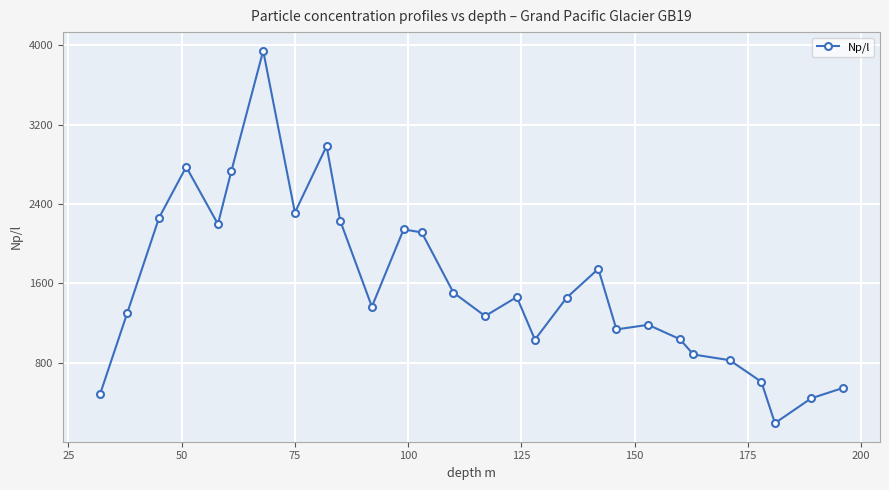

What is the value of the 25th point from the left?

609.1